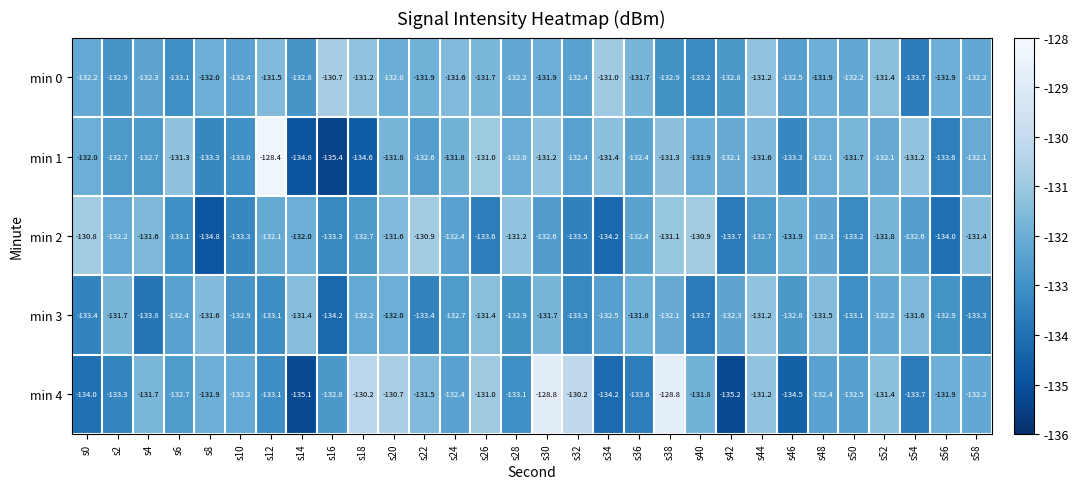

Which series changed the most between s36 and s52?

min 4